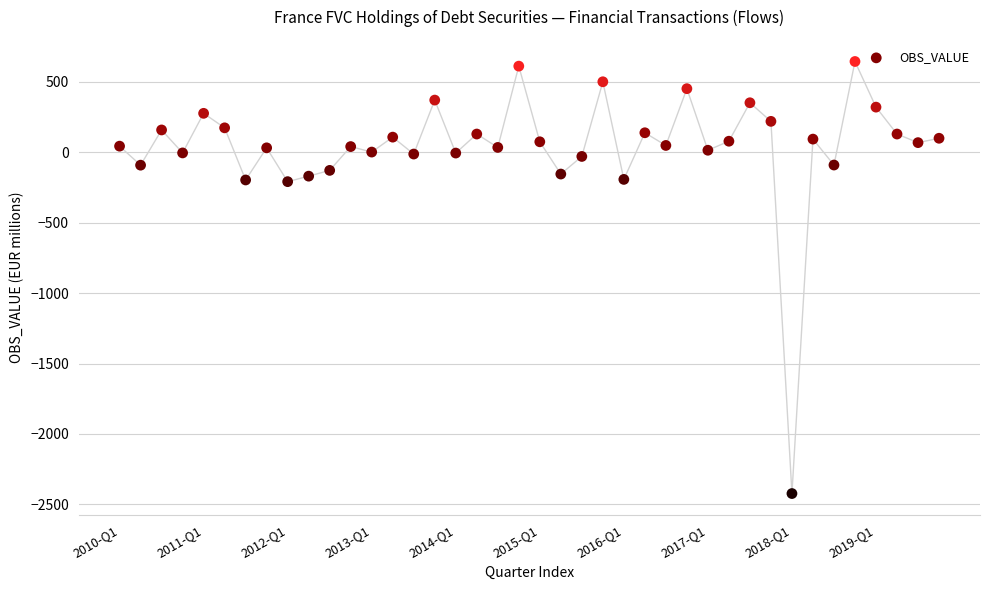

What is the range of Y values (max minus min)?

3067